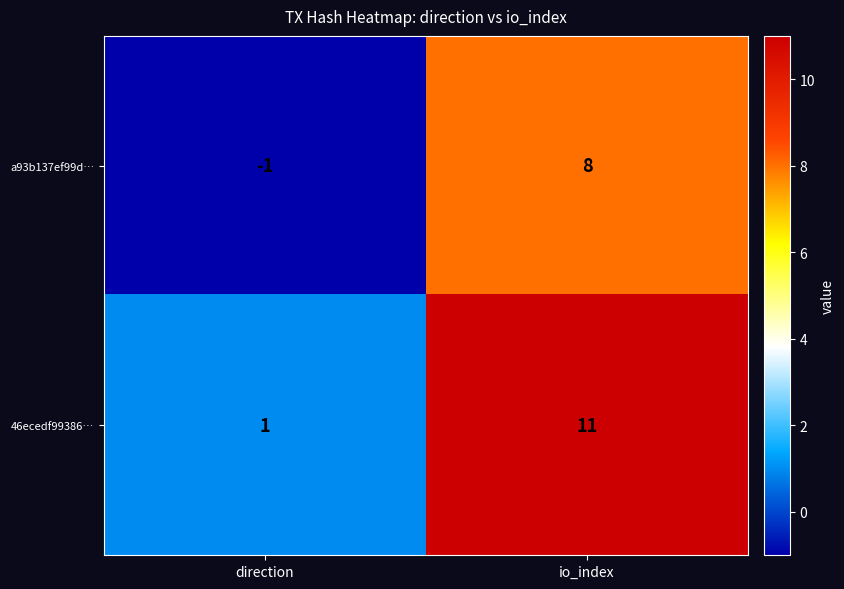

The value of 46ecedf99386… at io_index is 4. True or false?

False